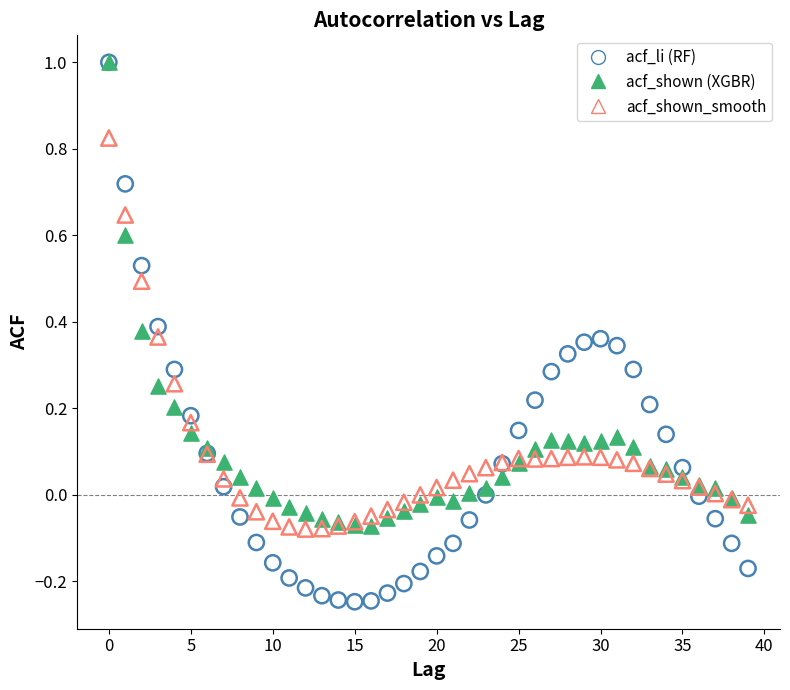

What are all the series names shown in the legend?

acf_li (RF), acf_shown (XGBR), acf_shown_smooth